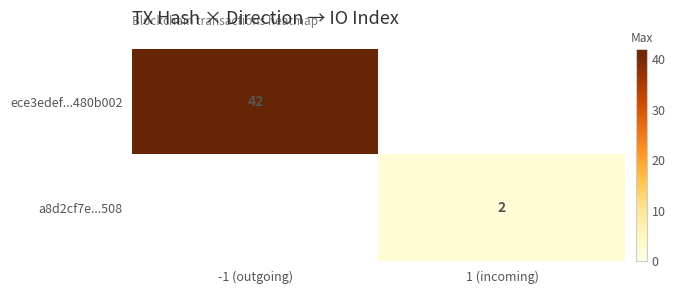

What is the difference between the highest and lowest values at 1 (incoming)?

2